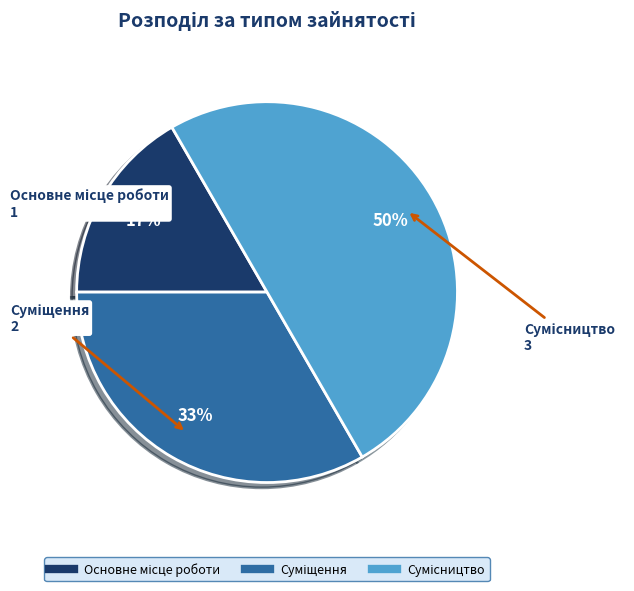

To the nearest percent, what is the difference between the largest and smallest slice percentages?

33%